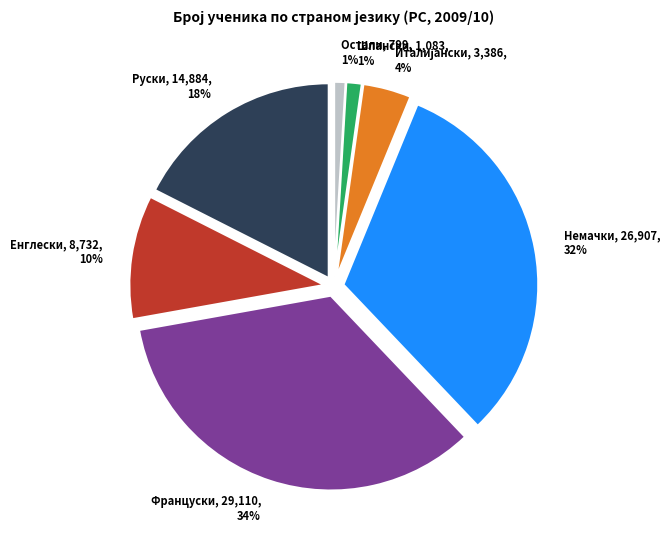

Is it true that Руски is 29% of the pie?

False